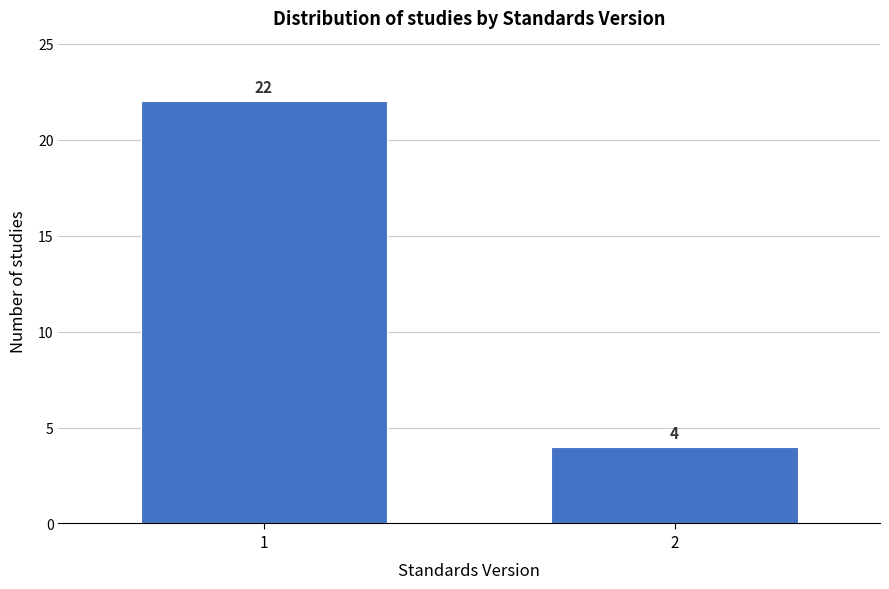

Reading left to right, transcribe all the data shown in this chart.

1=22	2=4